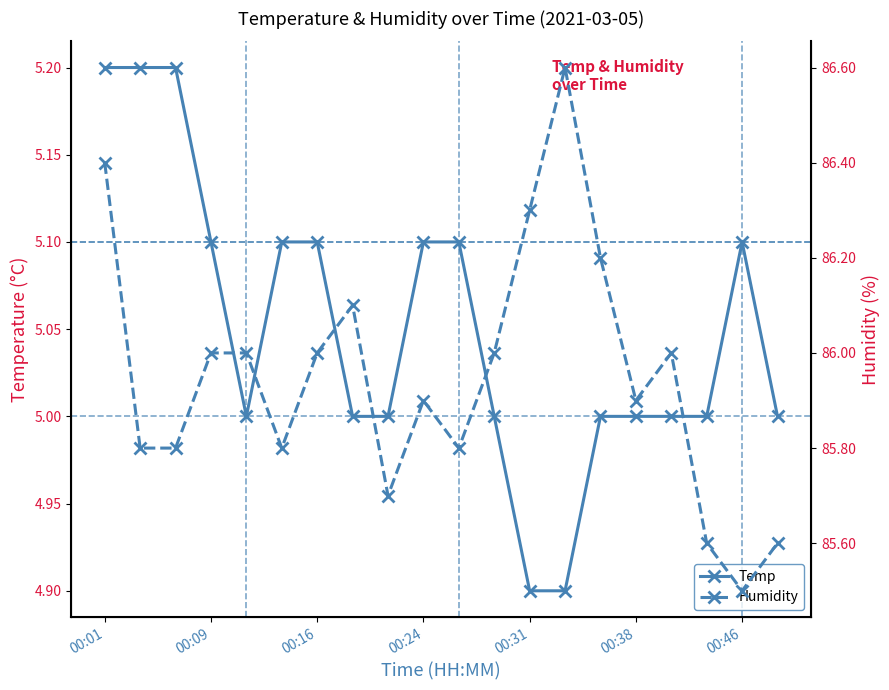

What is the value of the Humidity point at the 1st from the left?

86.4